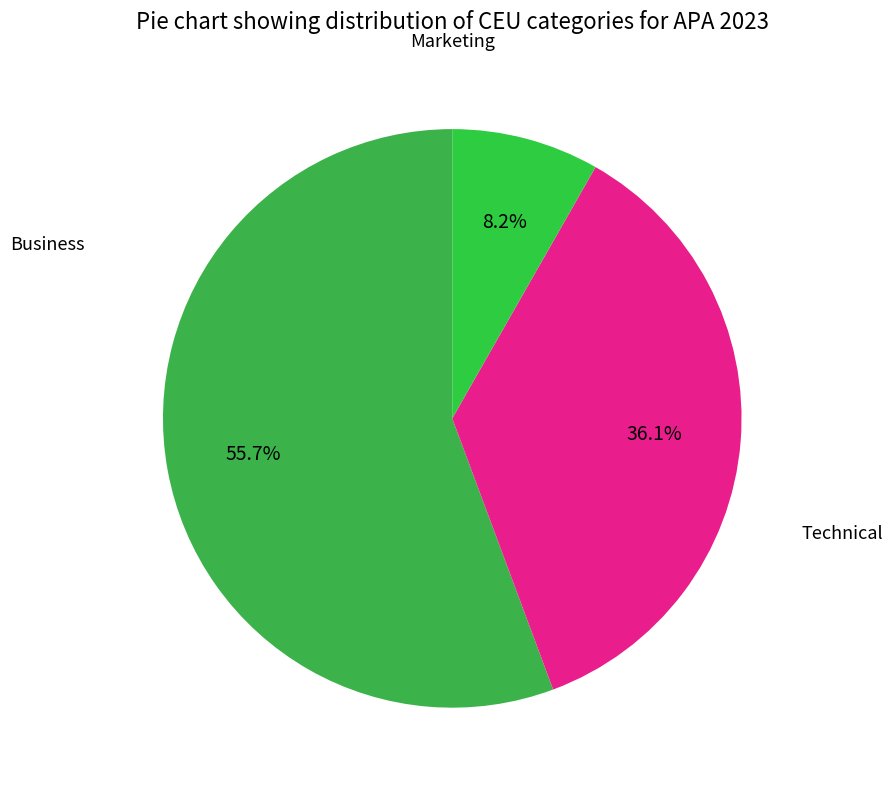

Count the number of slices in the pie.

3